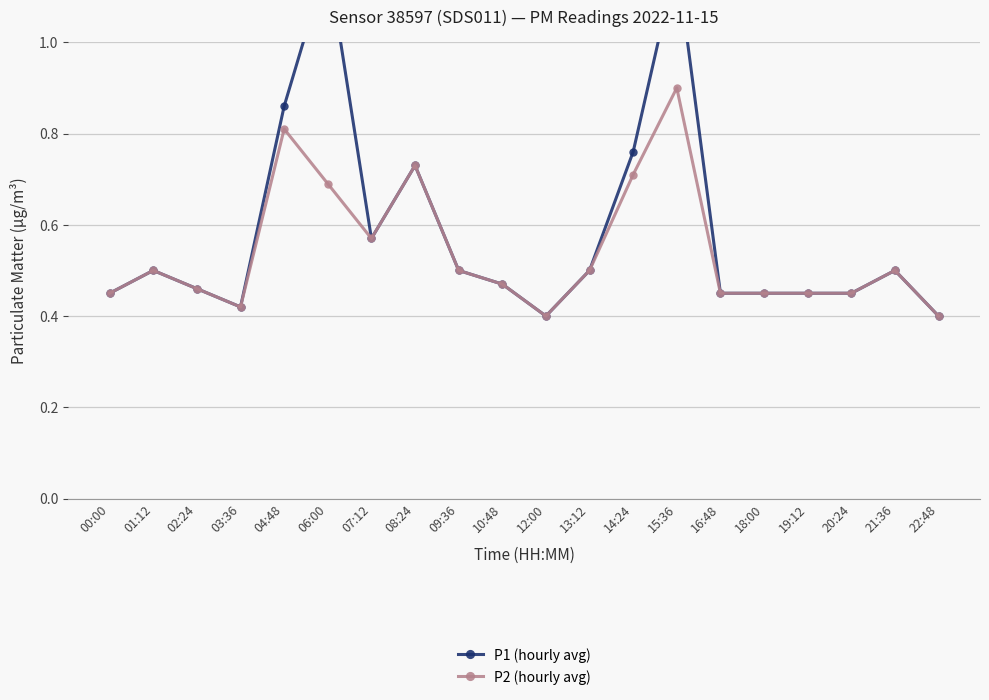

Reading right to left, transcribe all the data shown in this chart.

P1 (hourly avg): 22:48=0.4	21:36=0.5	20:24=0.5	19:12=0.5	18:00=0.5	16:48=0.5	15:36=1.2	14:24=0.8	13:12=0.5	12:00=0.4	10:48=0.5	09:36=0.5	08:24=0.7	07:12=0.6	06:00=1.2	04:48=0.9	03:36=0.4	02:24=0.5	01:12=0.5	00:00=0.5
P2 (hourly avg): 22:48=0.4	21:36=0.5	20:24=0.5	19:12=0.5	18:00=0.5	16:48=0.5	15:36=0.9	14:24=0.7	13:12=0.5	12:00=0.4	10:48=0.5	09:36=0.5	08:24=0.7	07:12=0.6	06:00=0.7	04:48=0.8	03:36=0.4	02:24=0.5	01:12=0.5	00:00=0.5